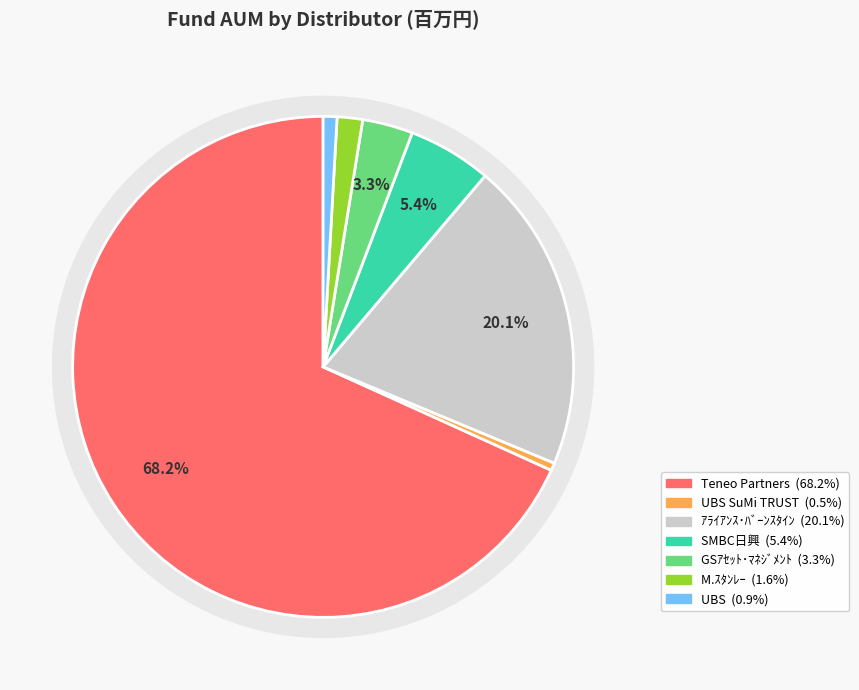

Is Teneo Partners the majority of the pie?

Yes